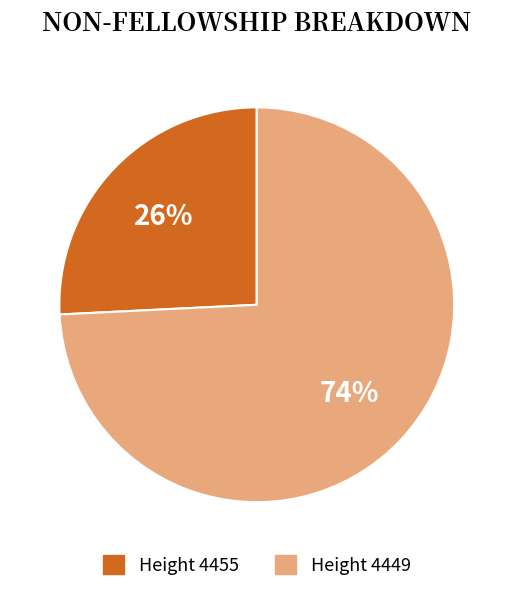

Is there any slice that represents more than half of the pie?

Yes